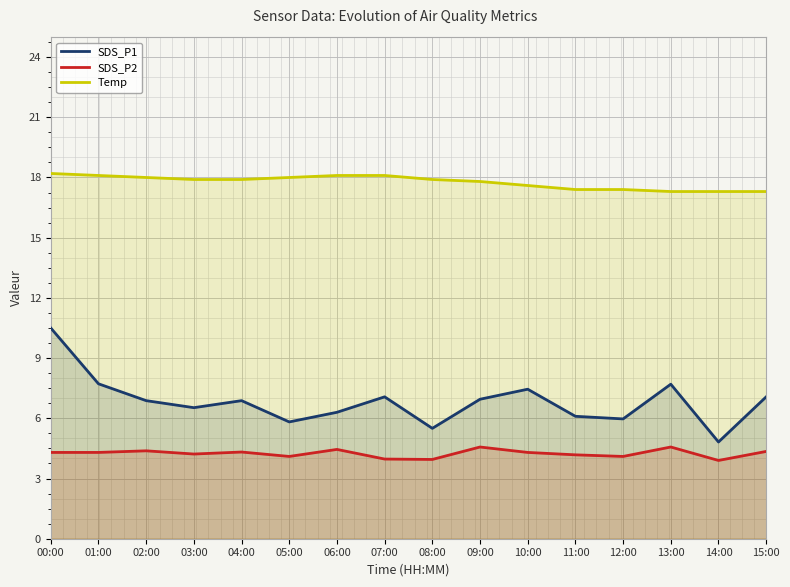

True or false: SDS_P1 has a value of 7.1 at 07:00.

True